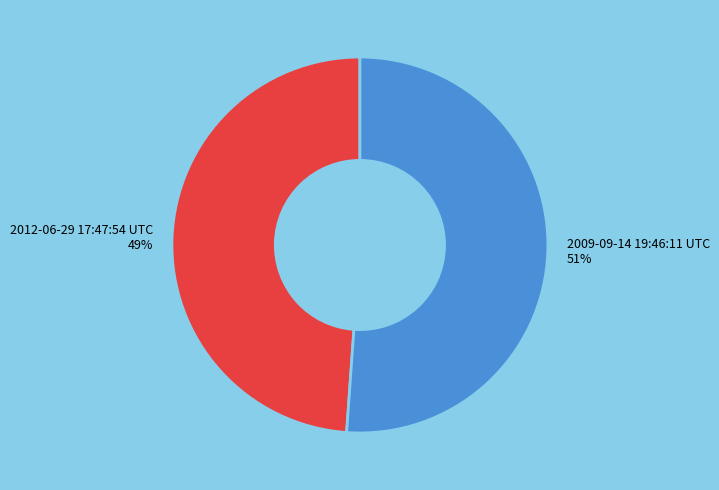

True or false: 2012-06-29 17:47:54 UTC accounts for 49% of the total.

True